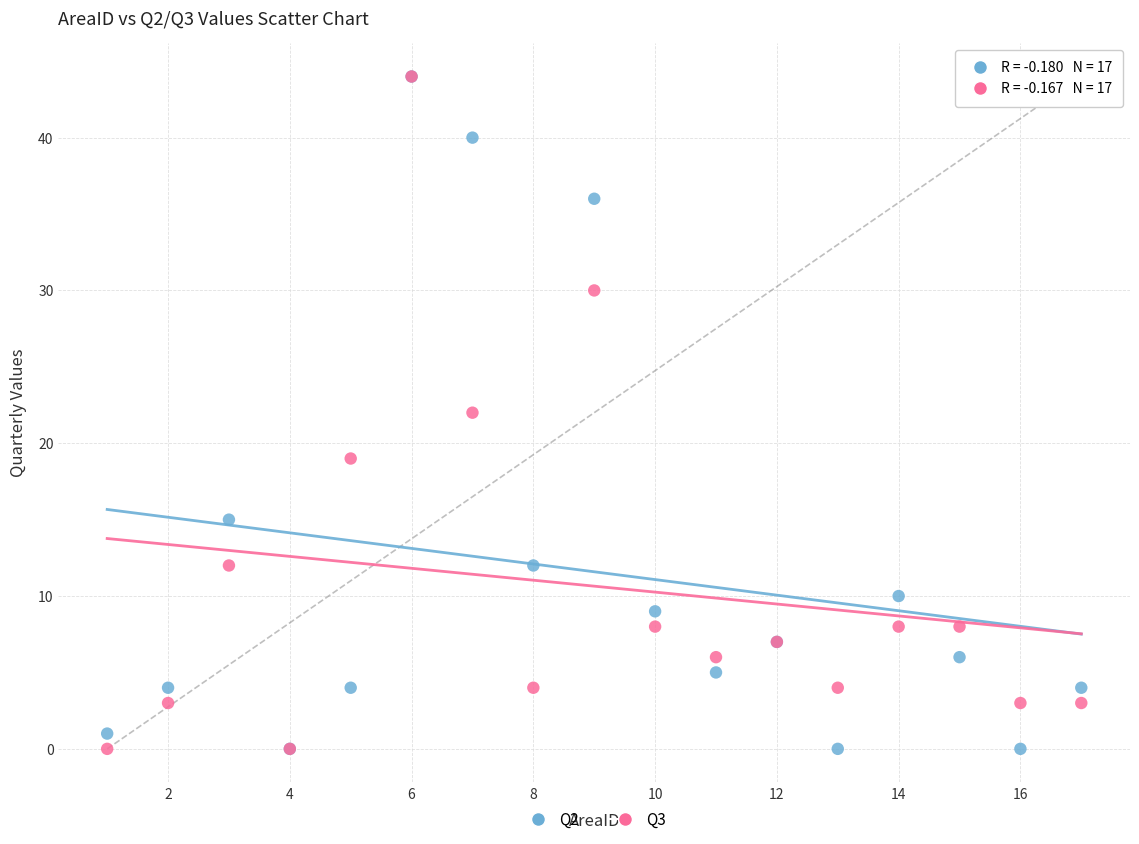

What are all the series names shown in the legend?

Q2, Q3